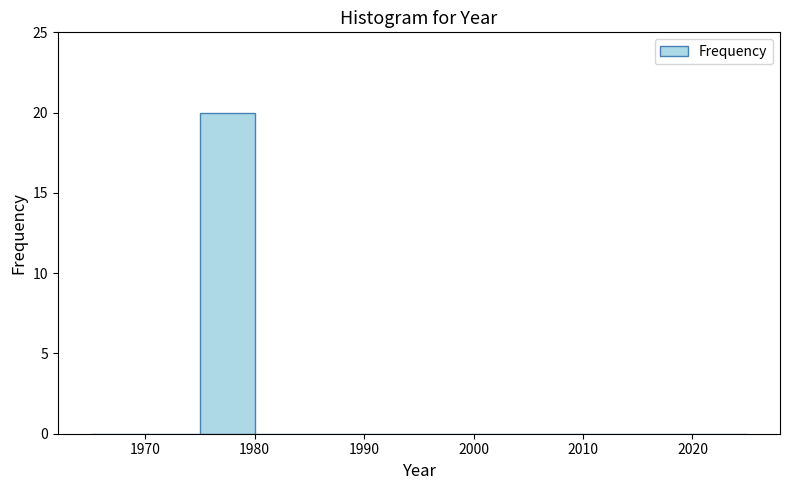

Reading left to right, transcribe this chart: for each bar, give the range it covers on the x-axis and its height. The values are not printed on the chart, so give them approximately, as read against the axis.

1965 to 1970: 0
1970 to 1975: 0
1975 to 1980: 20
1980 to 1985: 0
1985 to 1990: 0
1990 to 1995: 0
1995 to 2000: 0
2000 to 2005: 0
2005 to 2010: 0
2010 to 2015: 0
2015 to 2020: 0
2020 to 2025: 0